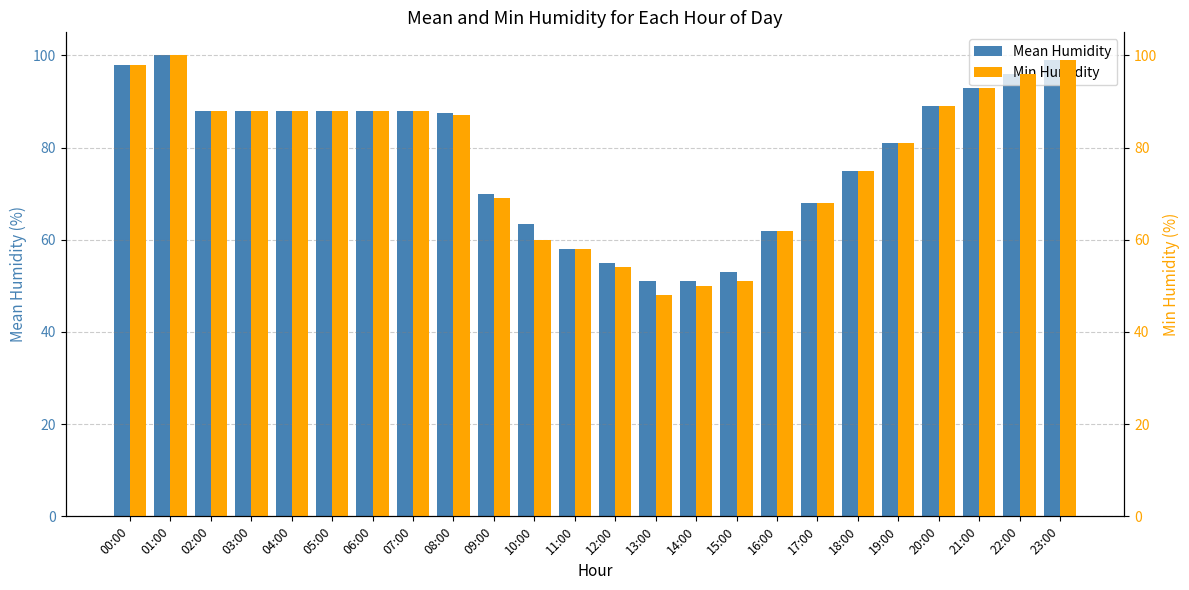

What is the sum of the Mean Humidity values at 16:00 and 19:00?

143.0